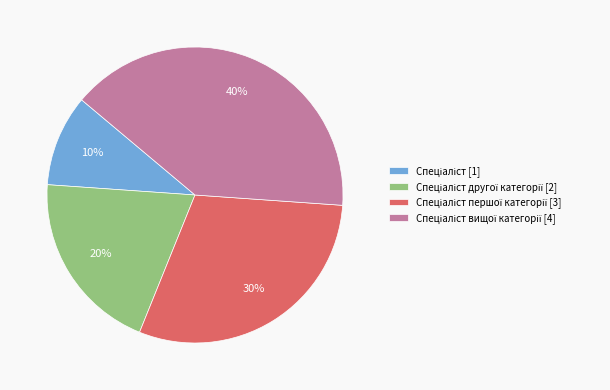

To the nearest percent, what is the difference between the largest and smallest slice percentages?

30%